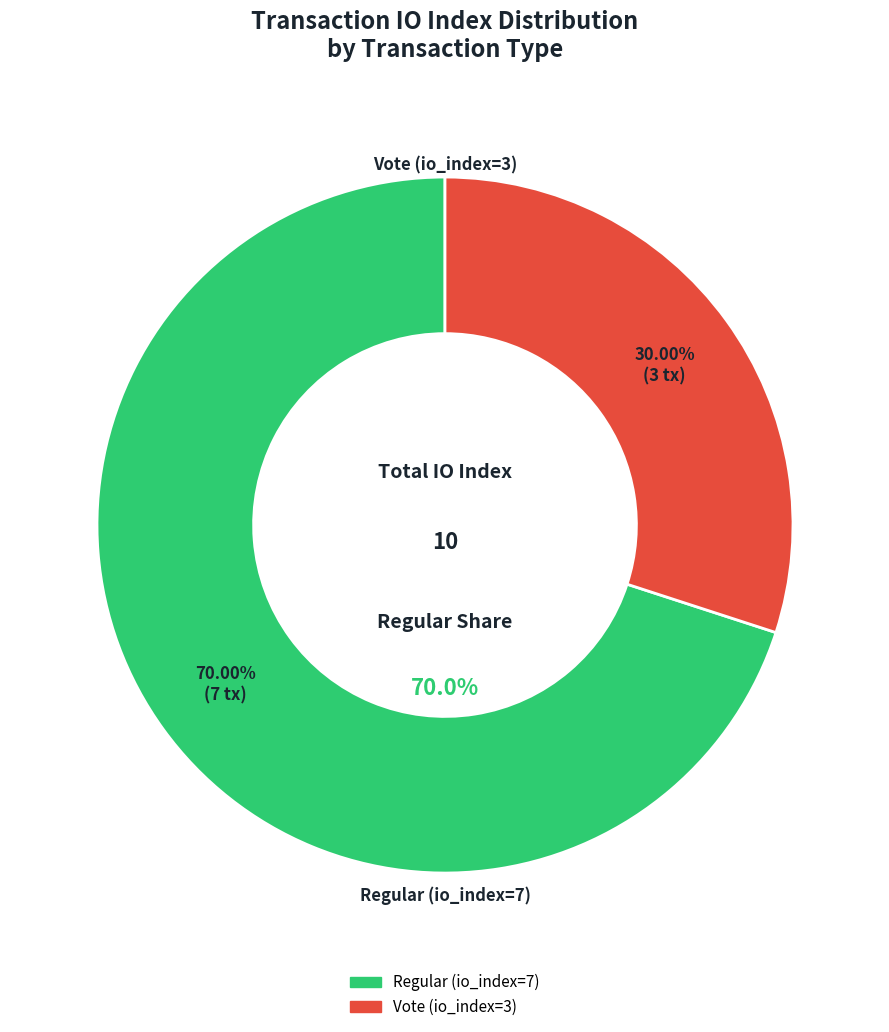

To the nearest percent, what portion does Regular represent?

70%